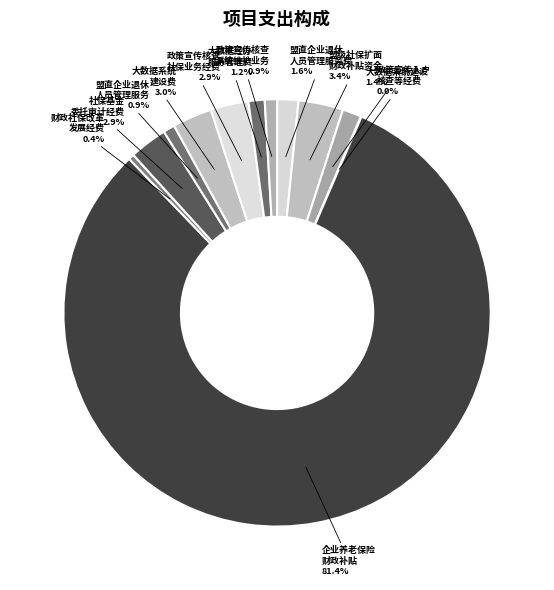

Which category accounts for the majority?

企业基本养老保险财政补贴（地方财补部分）